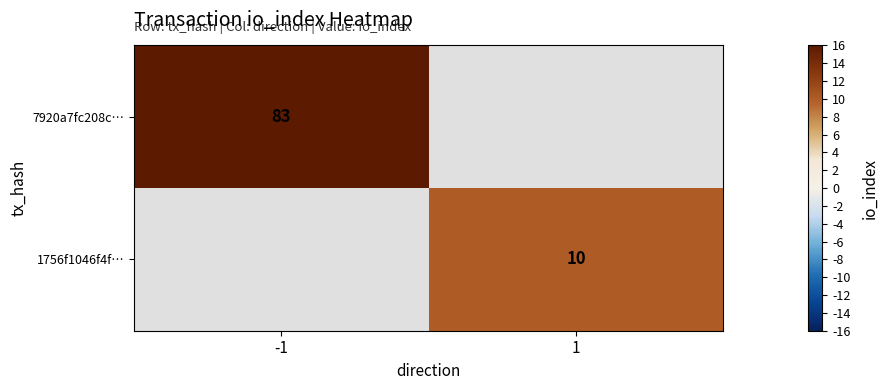

Count the number of categories in the chart.

2